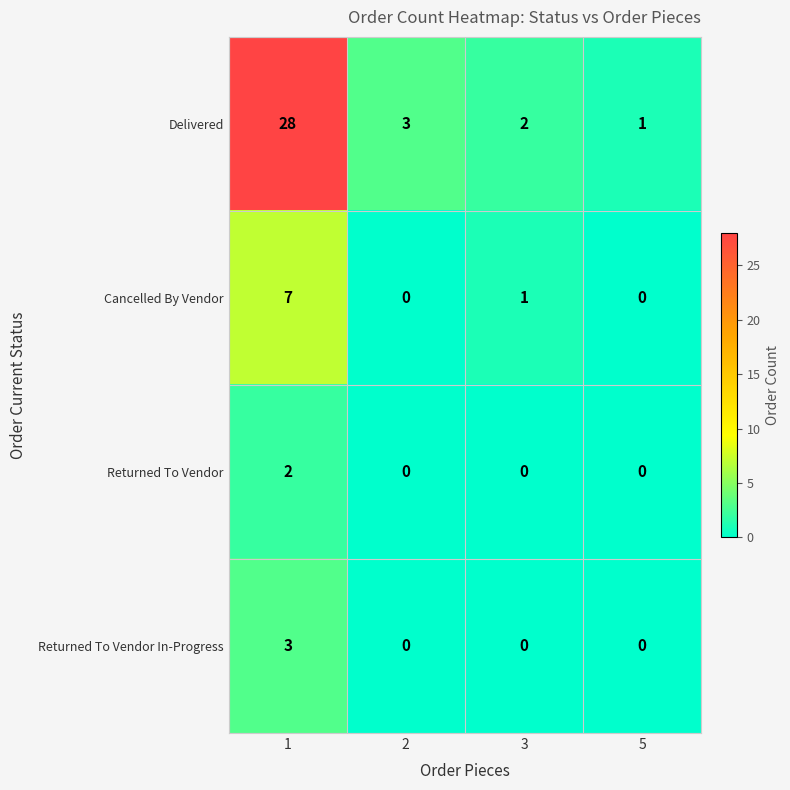

What is the maximum value shown in the chart?

28